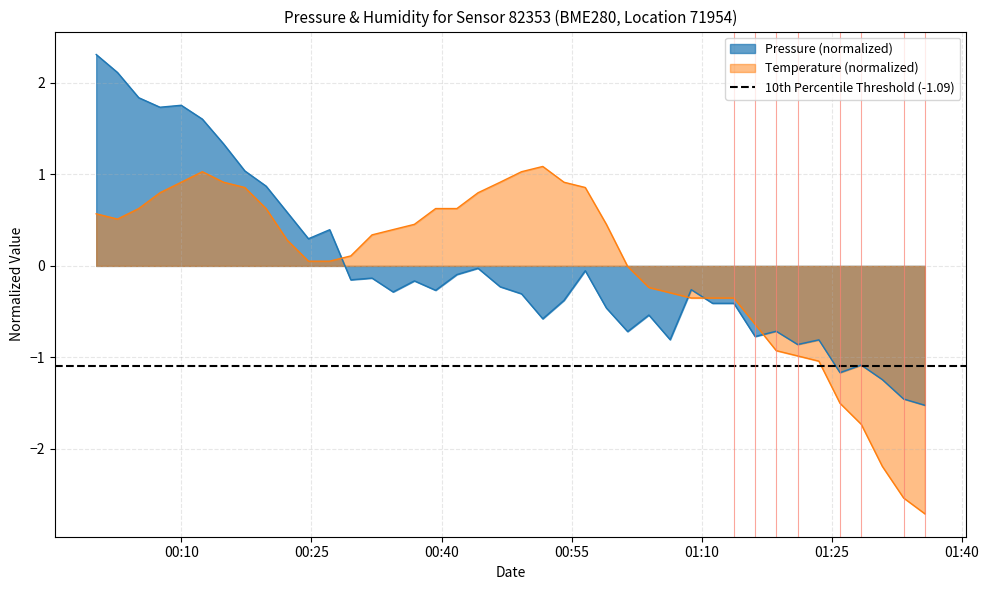

What is the smallest value displayed?

-2.7